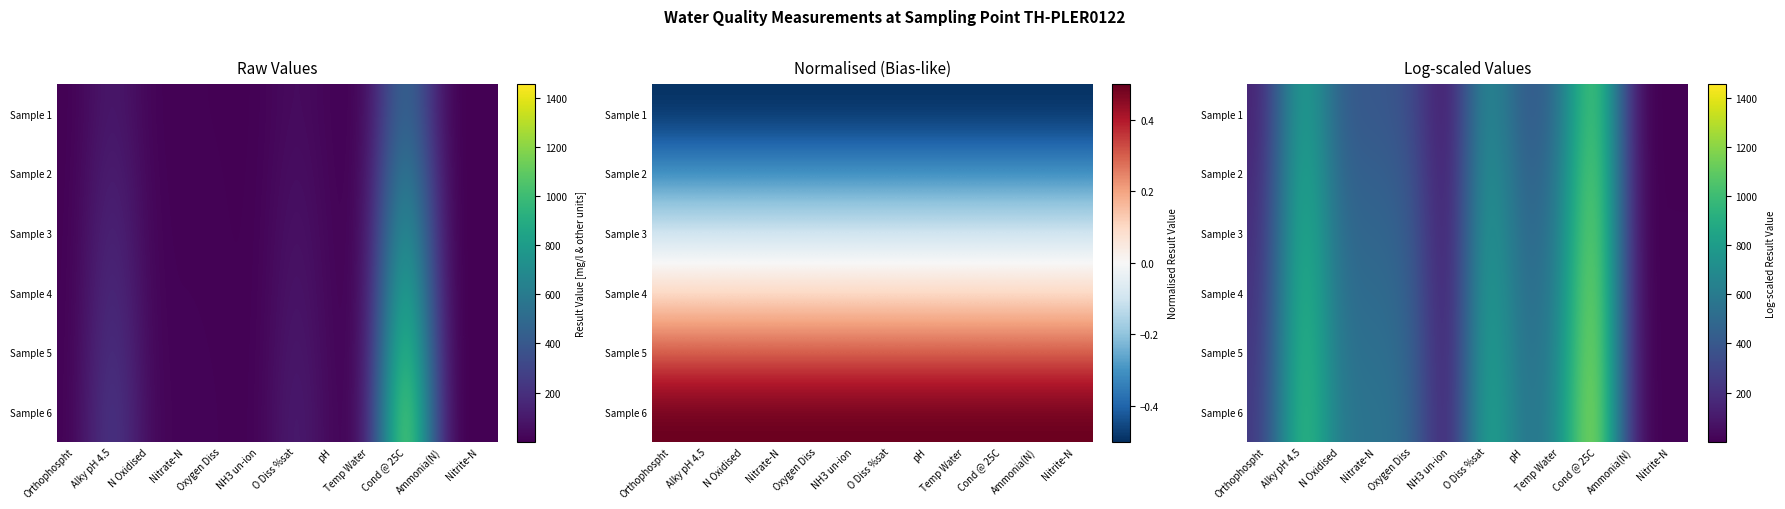

What is the sum of the Sample 1 values at O Diss %sat and Ammonia(N)?

818.8